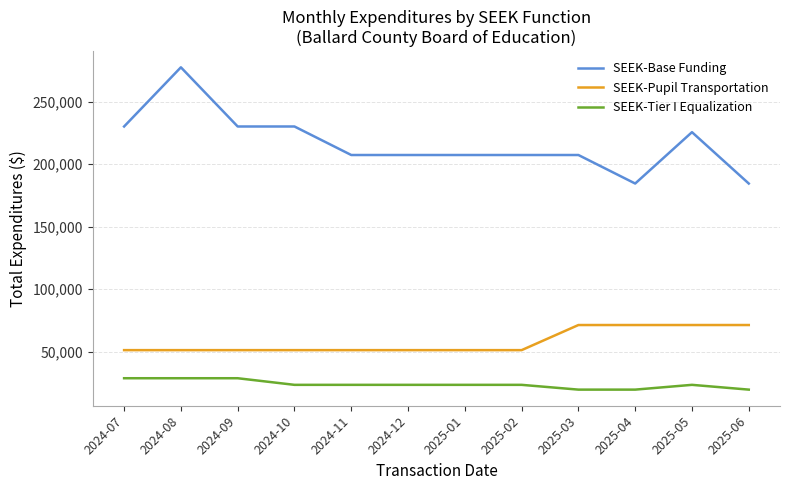

The value of SEEK-Pupil Transportation at 2024-10 is 51308. True or false?

True